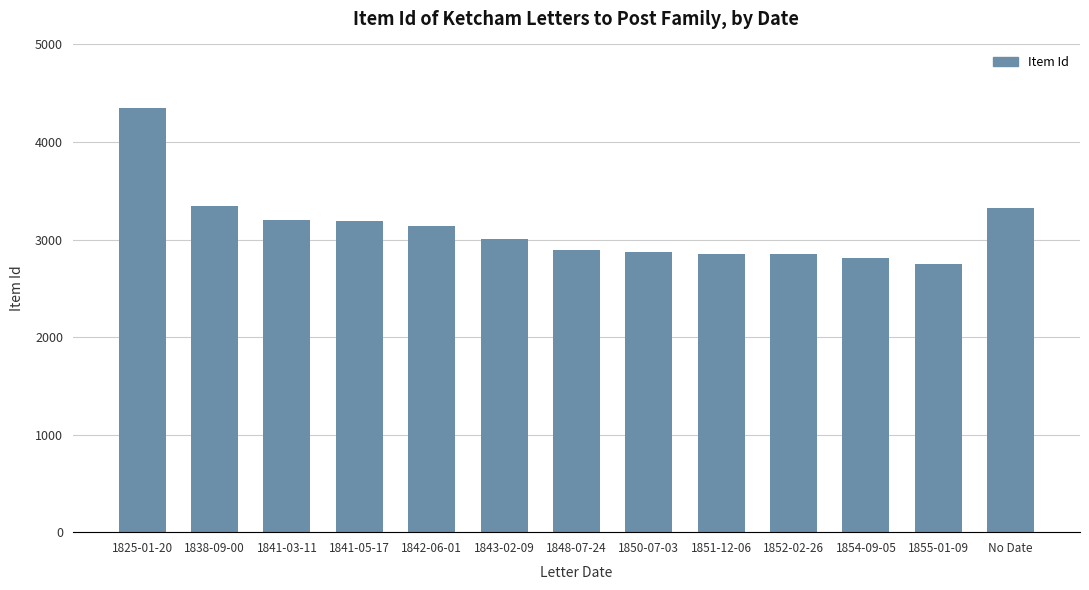

The value at 1852-02-26 is 2852. True or false?

True